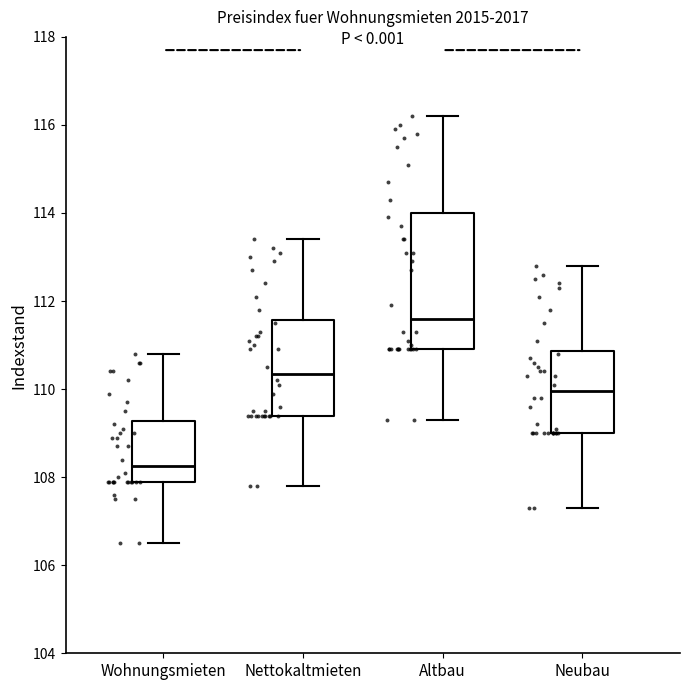

Where does the upper whisker of the box for Neubau end on the y-axis? The values are not printed on the chart, so give them approximately, as read against the axis.

112.8